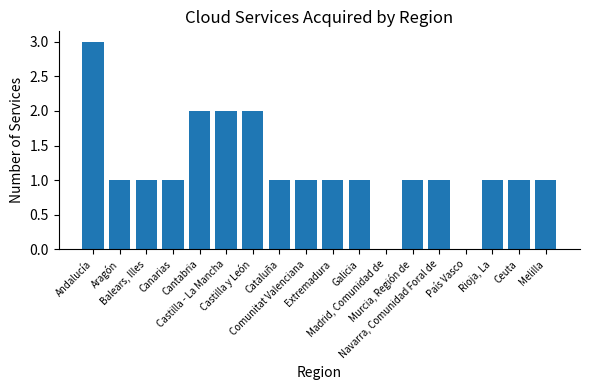

What is the greatest value displayed?

3